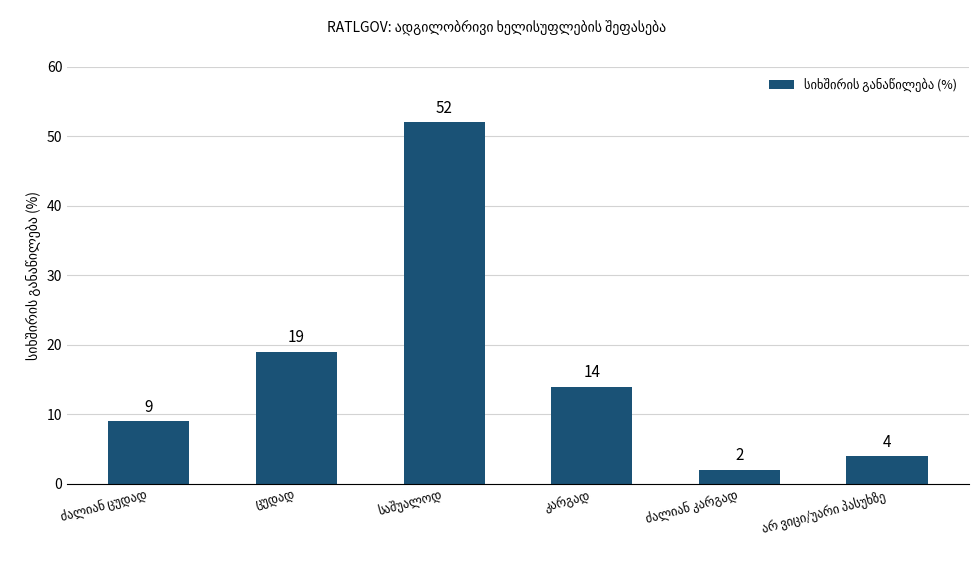

What is the average value?

17